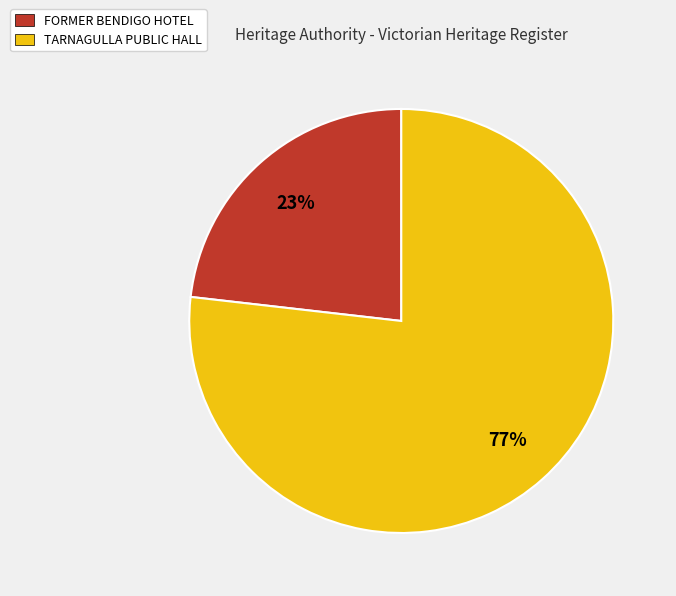

To the nearest percent, what is the average slice percentage?

50%